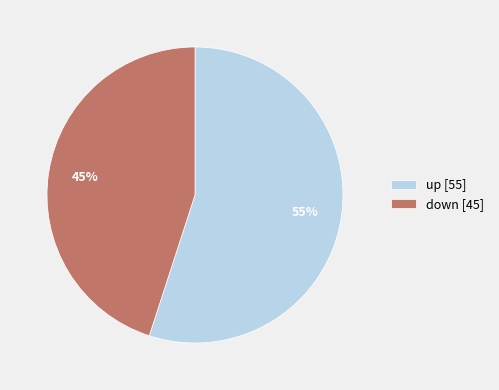

Is the sum of down and up greater than half?

Yes